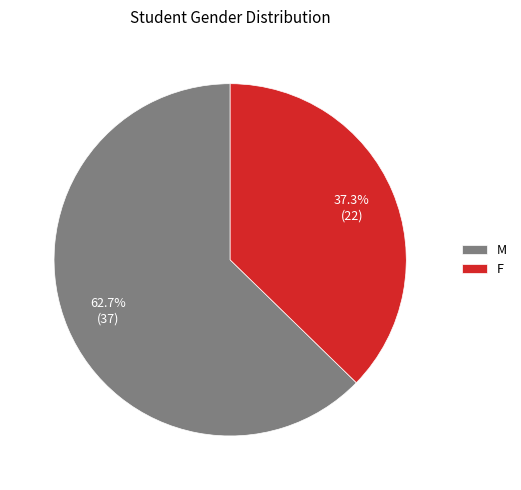

To the nearest percent, what is the combined percentage of F and M?

100%